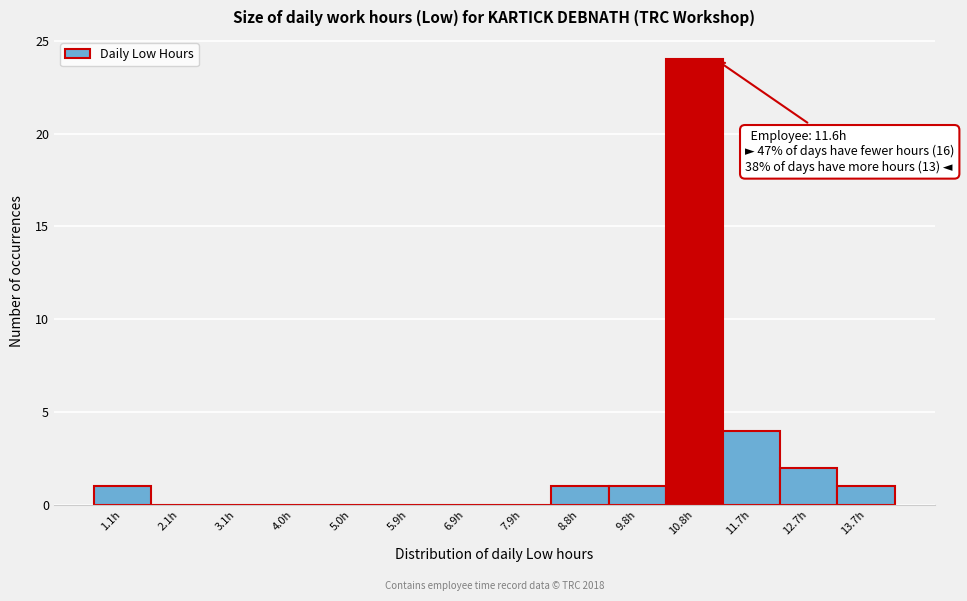

Reading left to right, extract all data points from this chart.

1.1h=1	2.1h=0	3.1h=0	4.0h=0	5.0h=0	5.9h=0	6.9h=0	7.9h=0	8.8h=1	9.8h=1	10.8h=24	11.7h=4	12.7h=2	13.7h=1